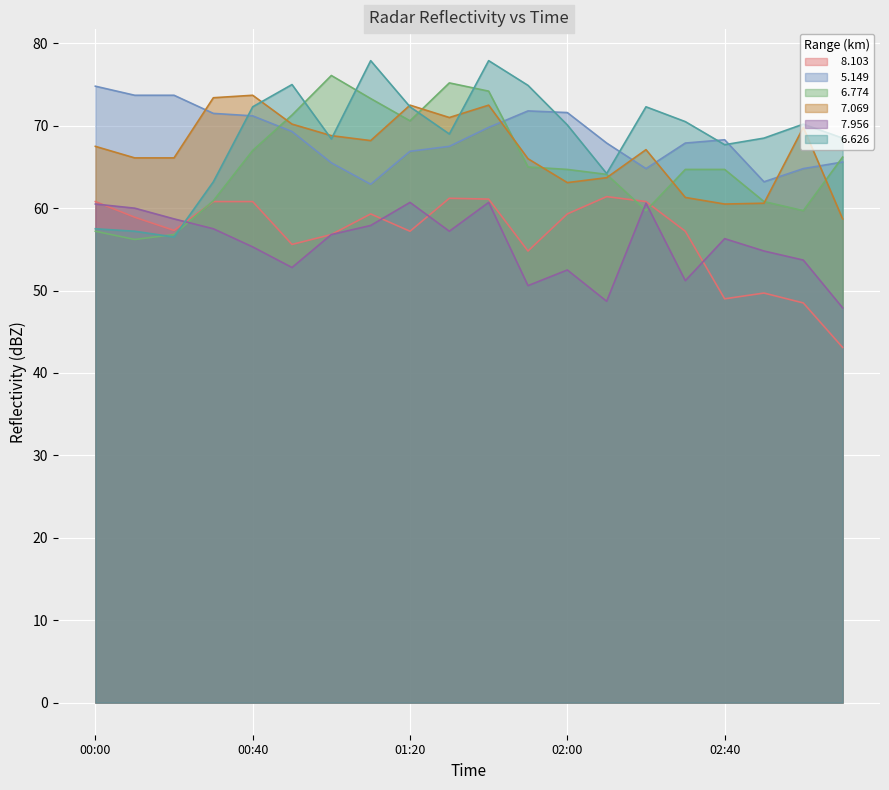

How many values in the   7.069 series exceed 67?

11